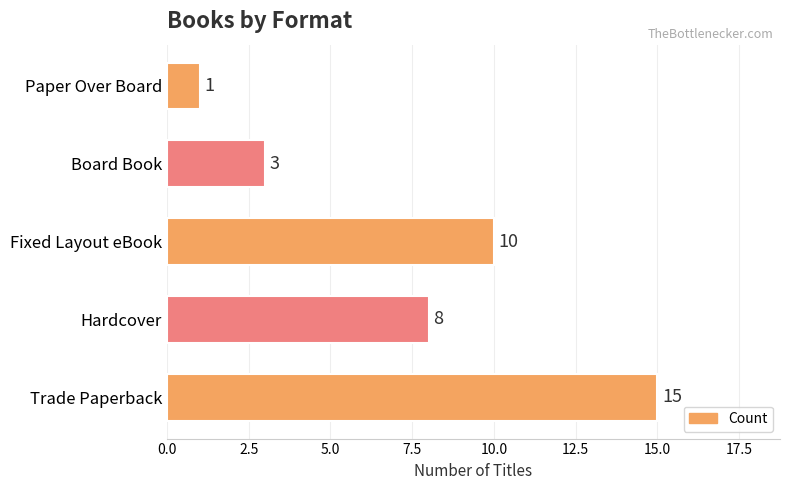

What is the difference between the maximum and minimum values?

14